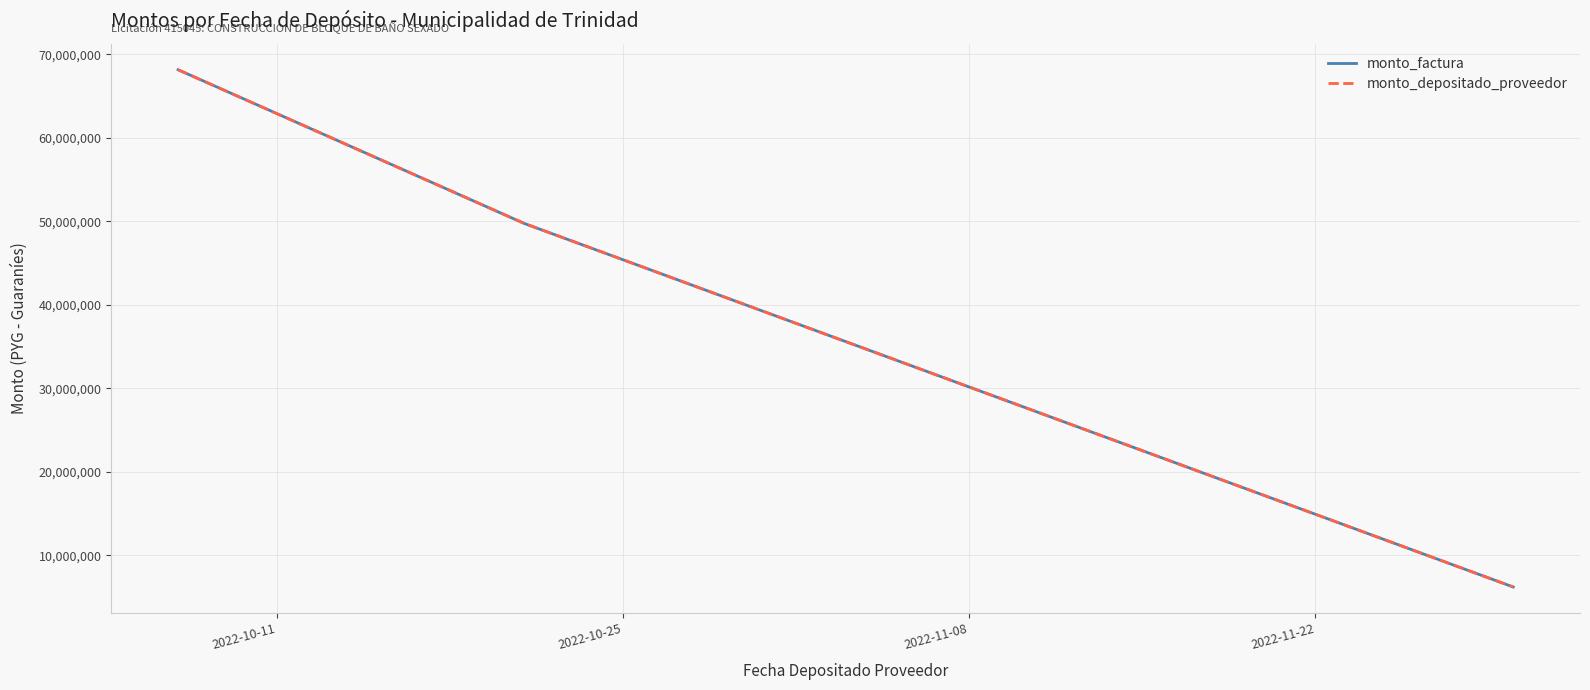

Does the chart have visible grid lines?

Yes